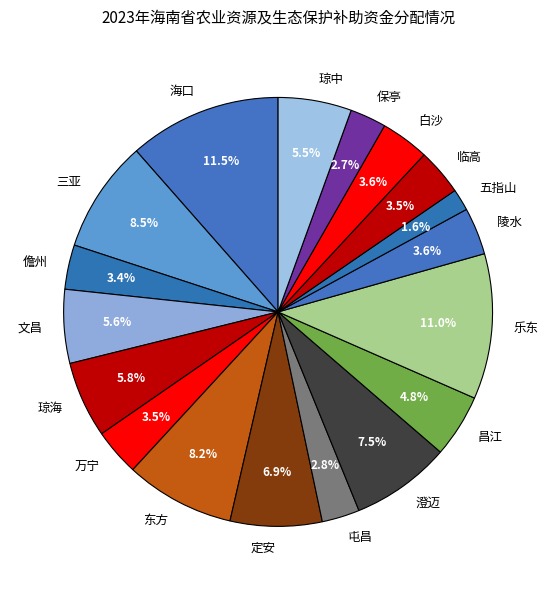

Which slice is the smallest?

五指山